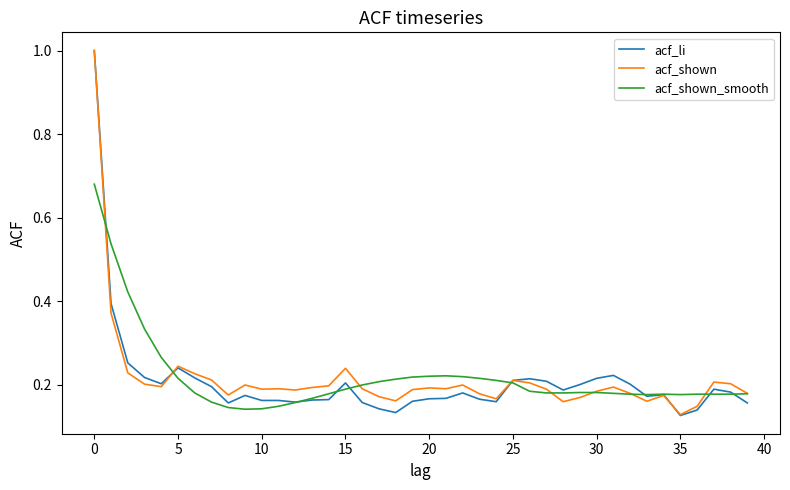

What is the greatest value displayed?

1.0